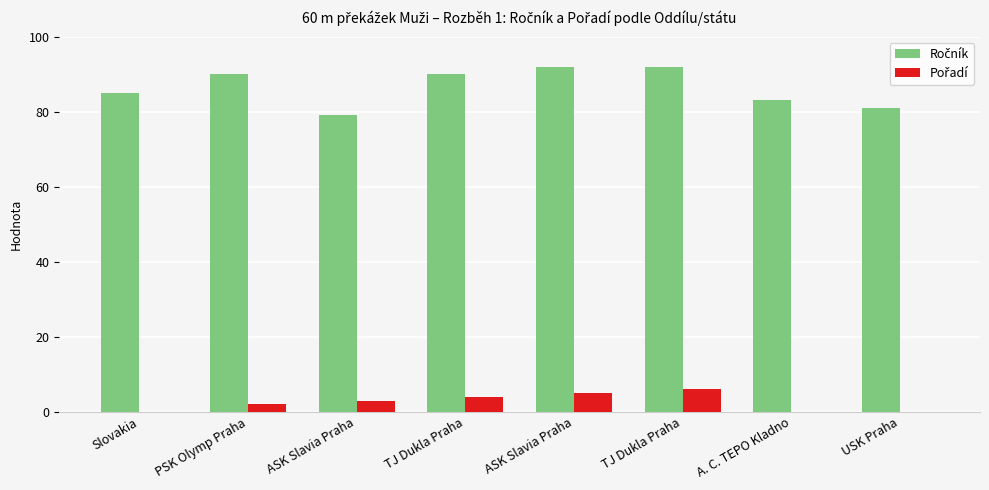

The Pořadí series shows 5 at ASK Slavia Praha. True or false?

True